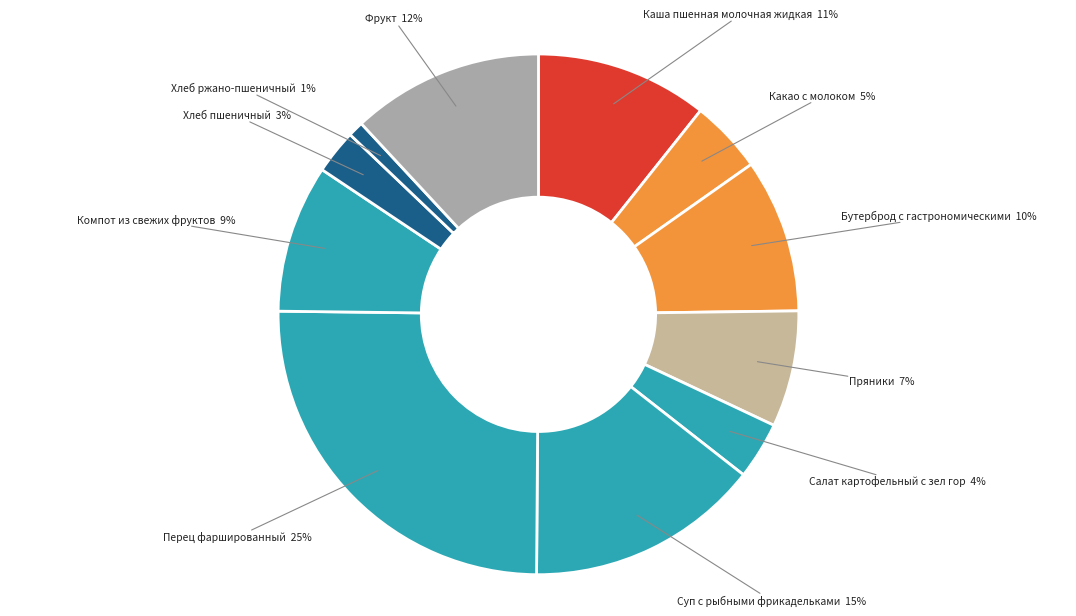

To the nearest percent, what is the difference between the largest and smallest slice percentages?

24%